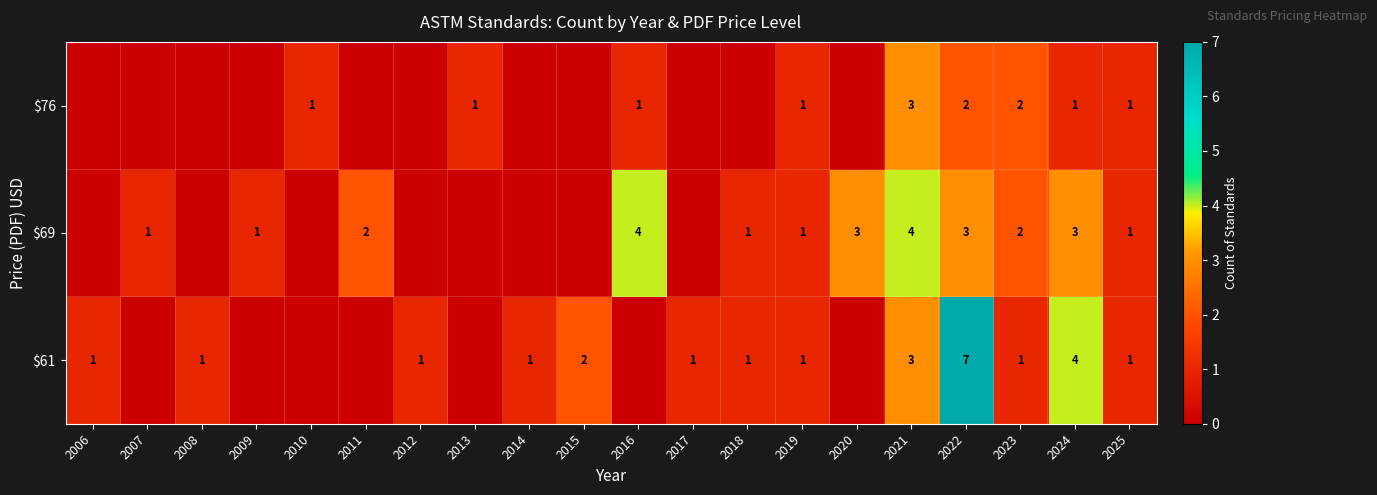

True or false: $69 has a value of 1 at 2019.

True